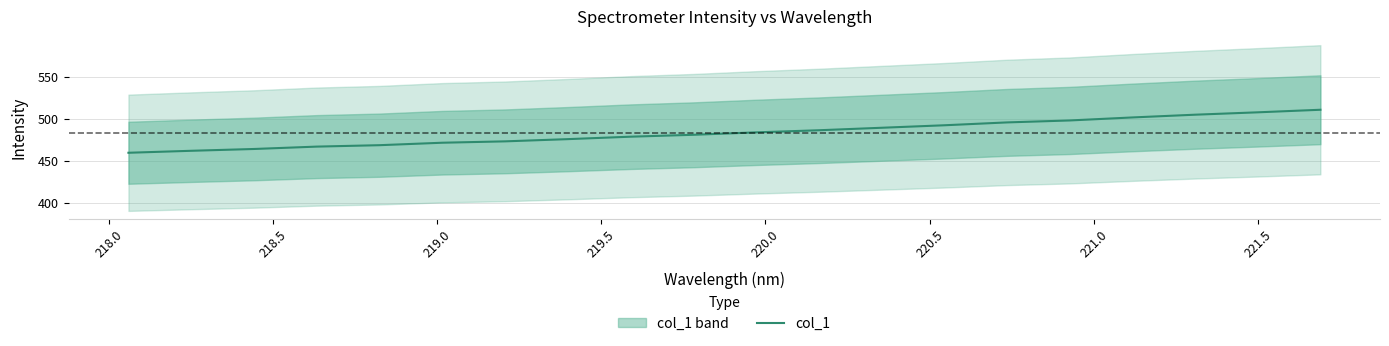

What is the value of the 13th point from the left?

489.5